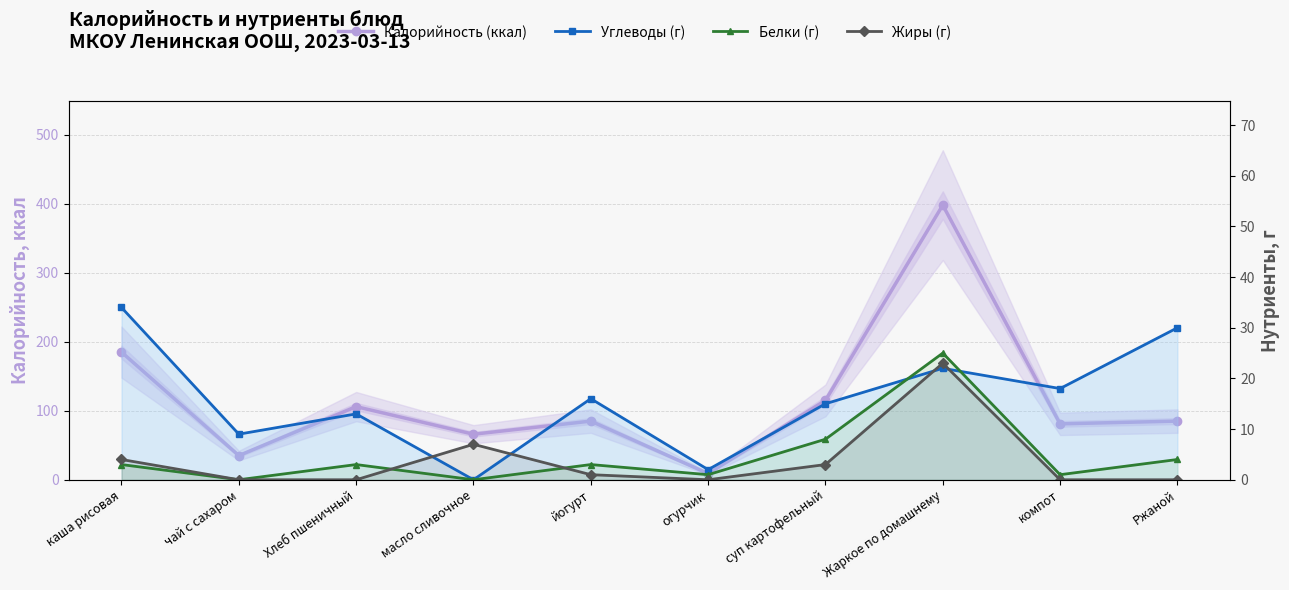

What is the label of the 2nd point from the right?

компот